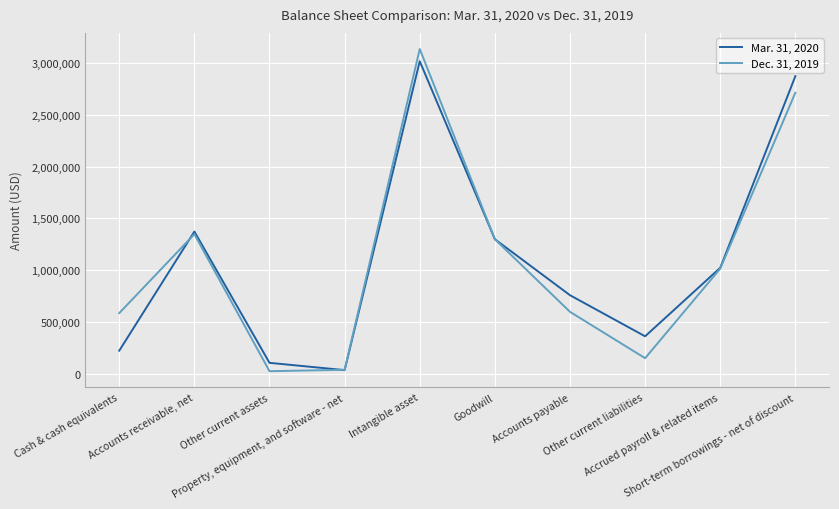

What is the difference between the maximum and minimum values in the Dec. 31, 2019 series?

3112854